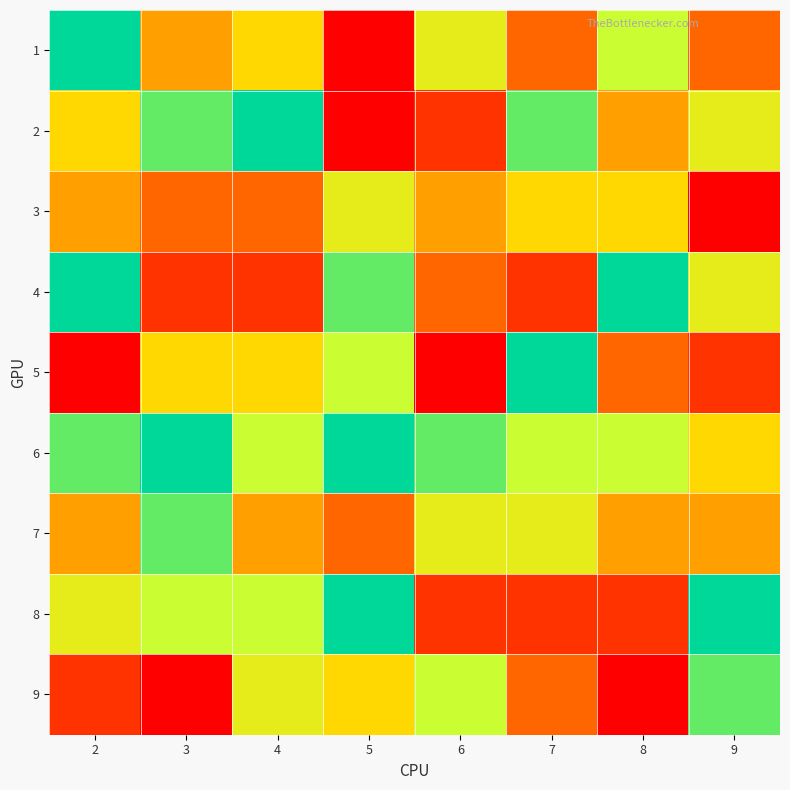

What is the difference between the highest and lowest values at 5?

8